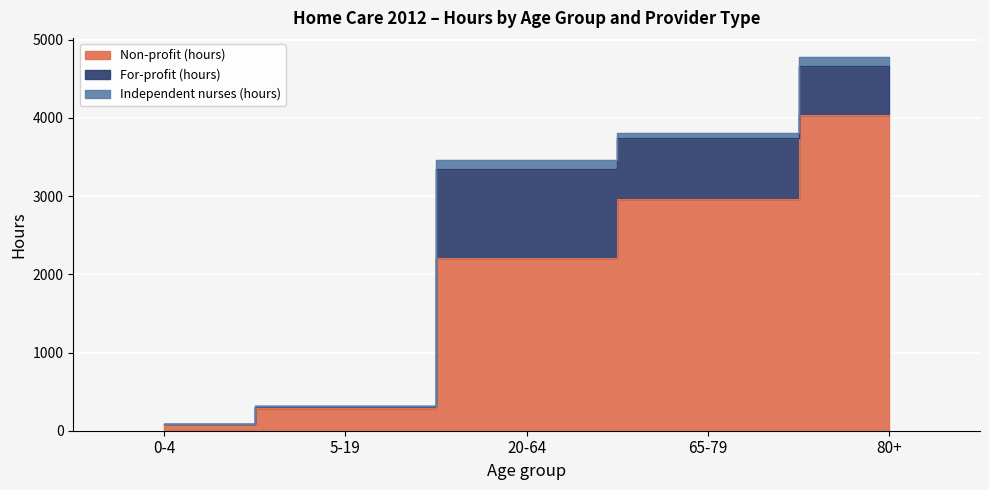

Is the value of Non-profit (hours) at 20-64 greater than the value of For-profit (hours) at 0-4?

Yes